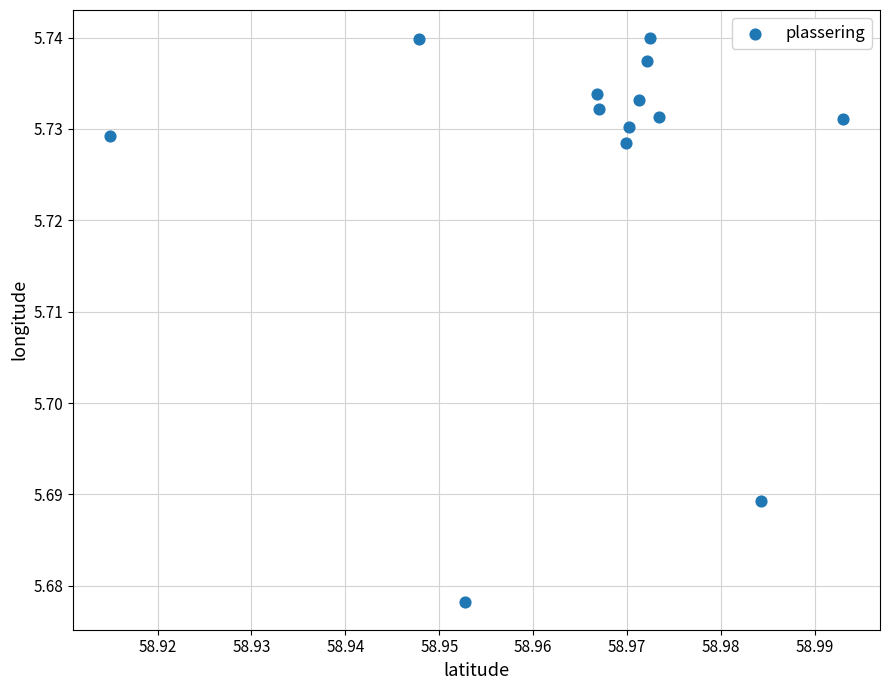

How many data points are displayed?

13